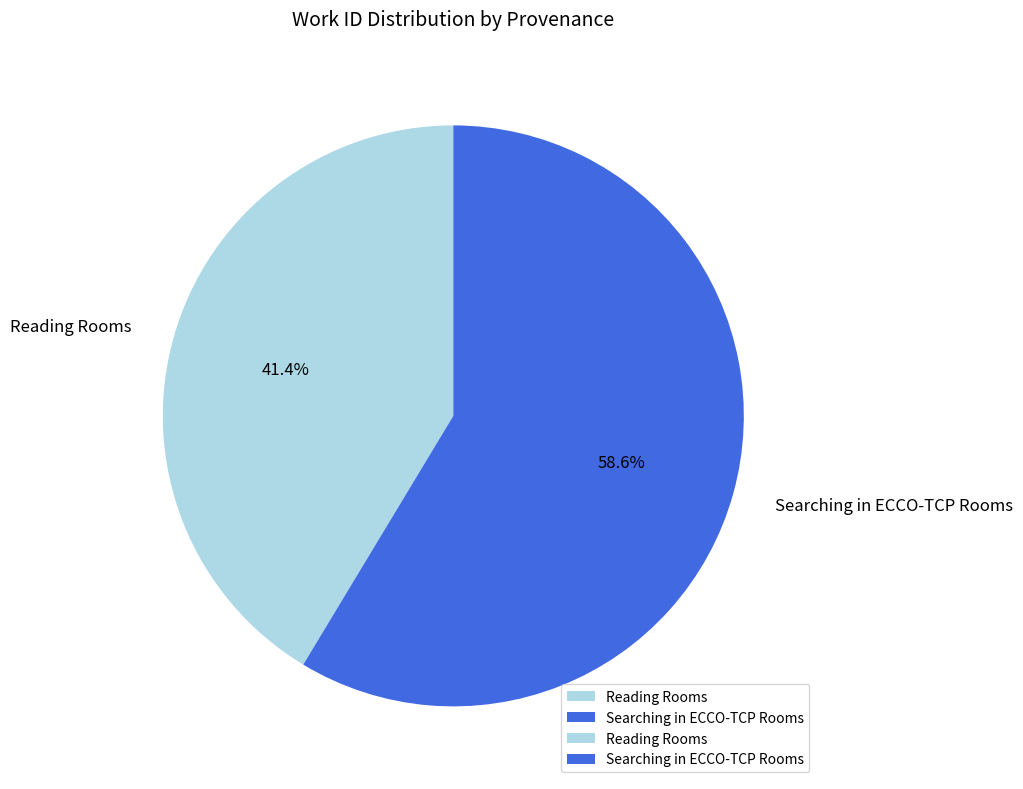

True or false: Reading Rooms accounts for 41% of the total.

True